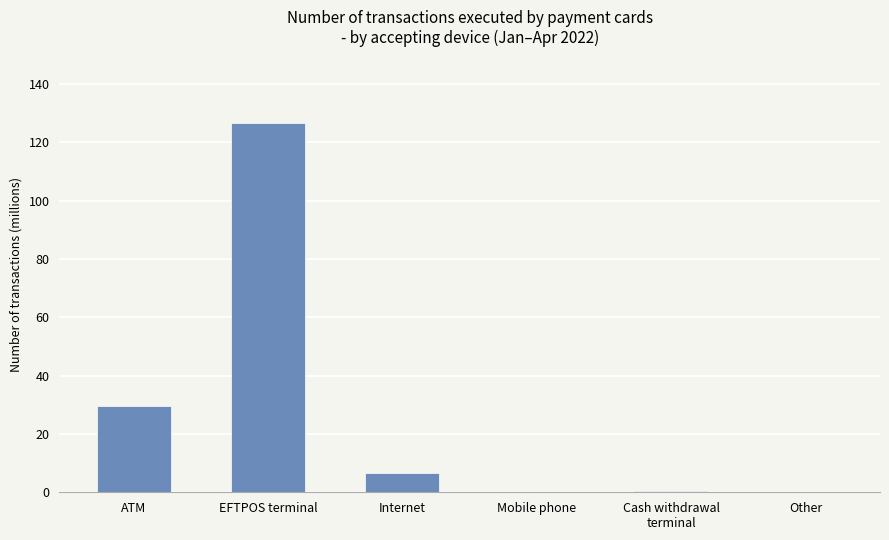

At which label is the value closest to 63?

ATM